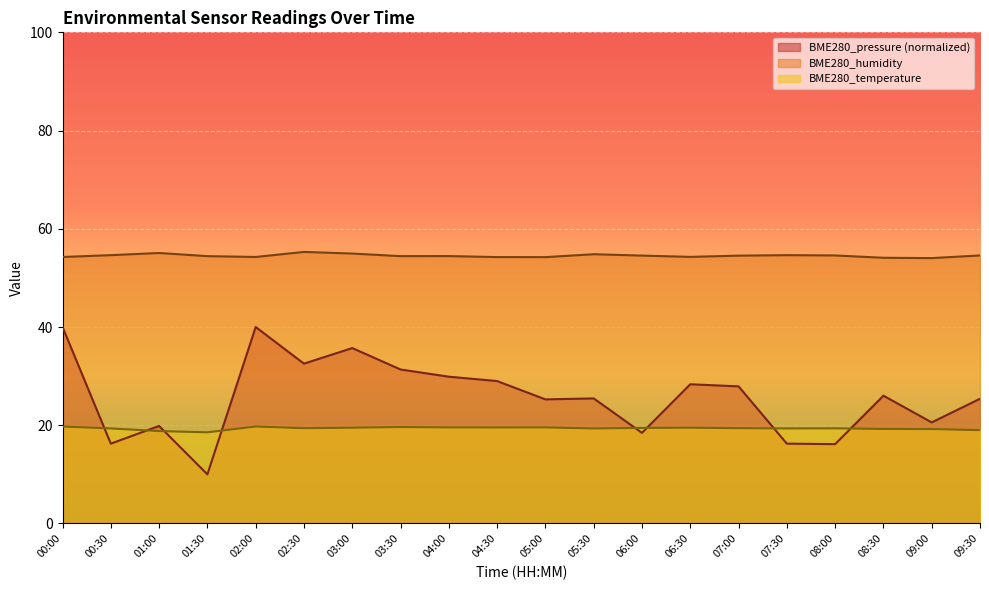

Where is BME280_pressure nearest to the value 25?

05:00